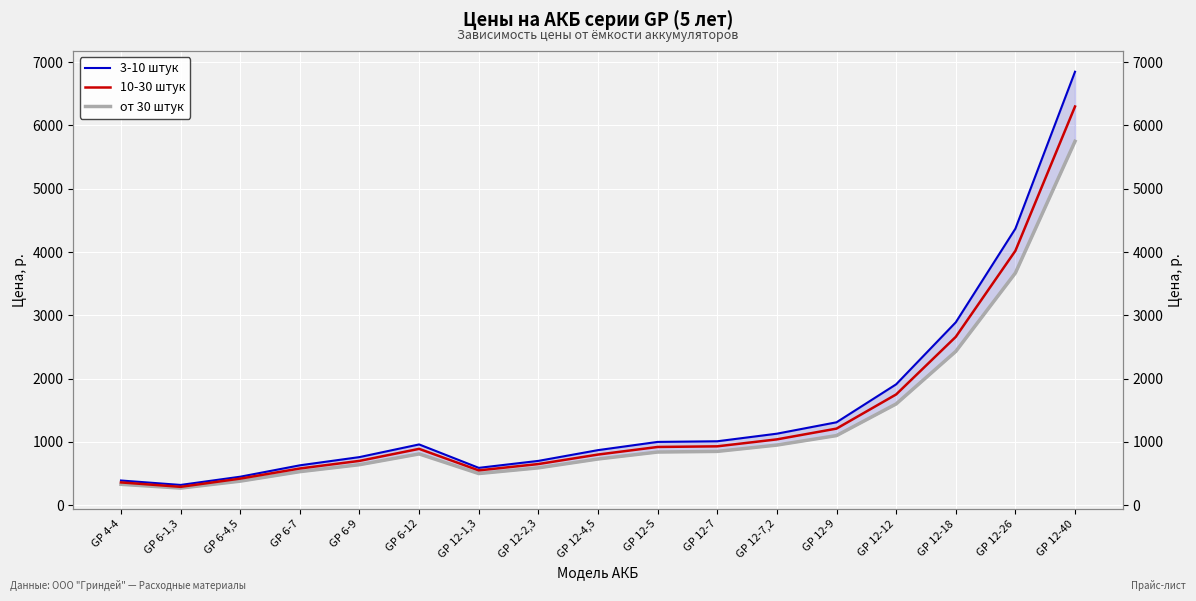

What is the sum of all от 30 штук values?

21970